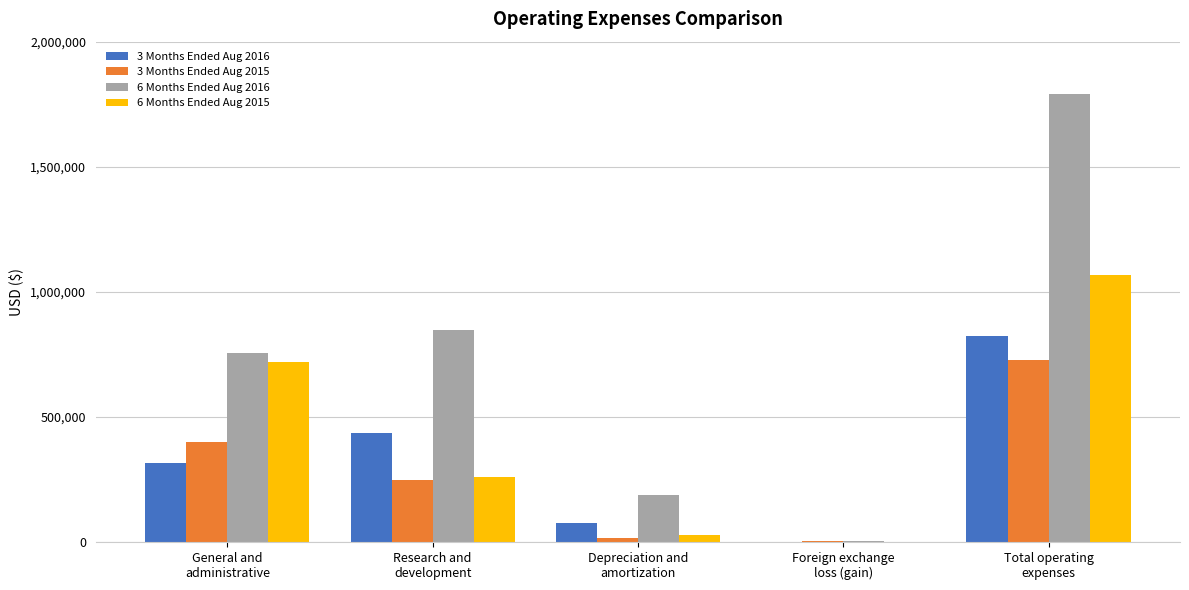

How many data points does each series have?

5